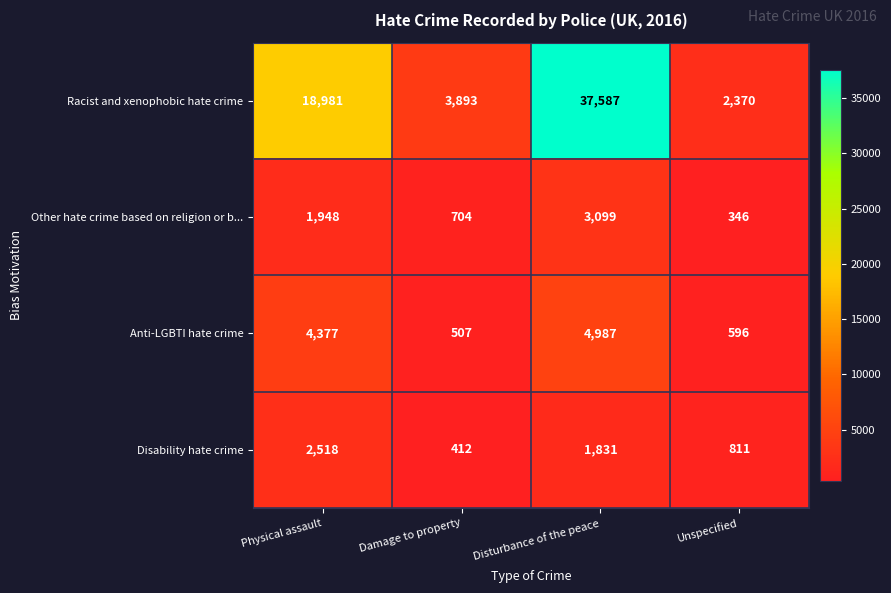

How many data points in Disability hate crime are less than 1831?

2